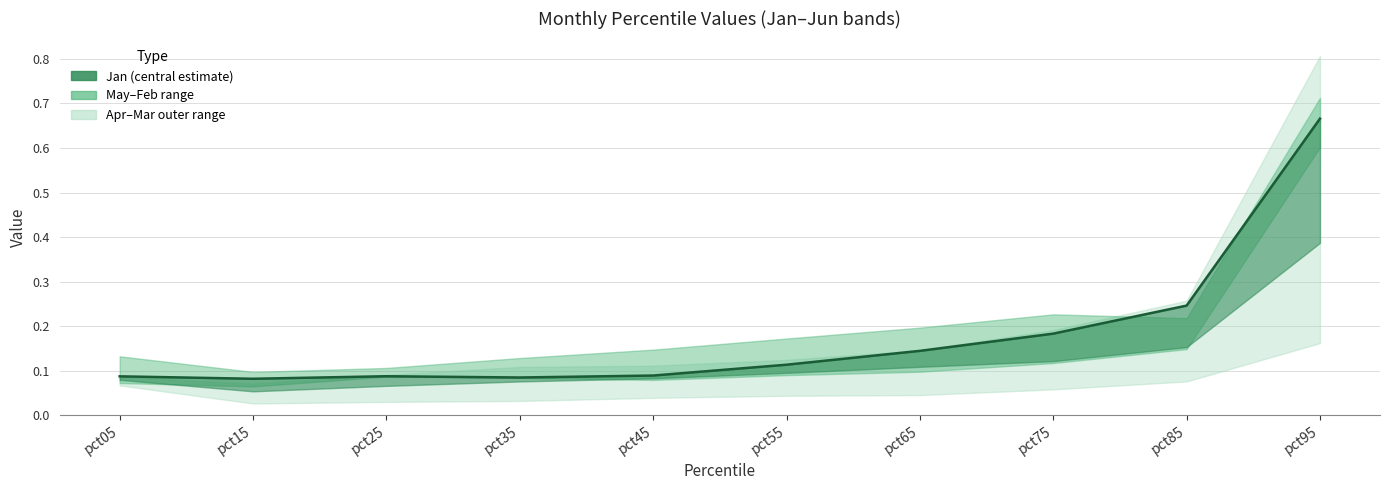

Count the values in the range 0 to 1.

10